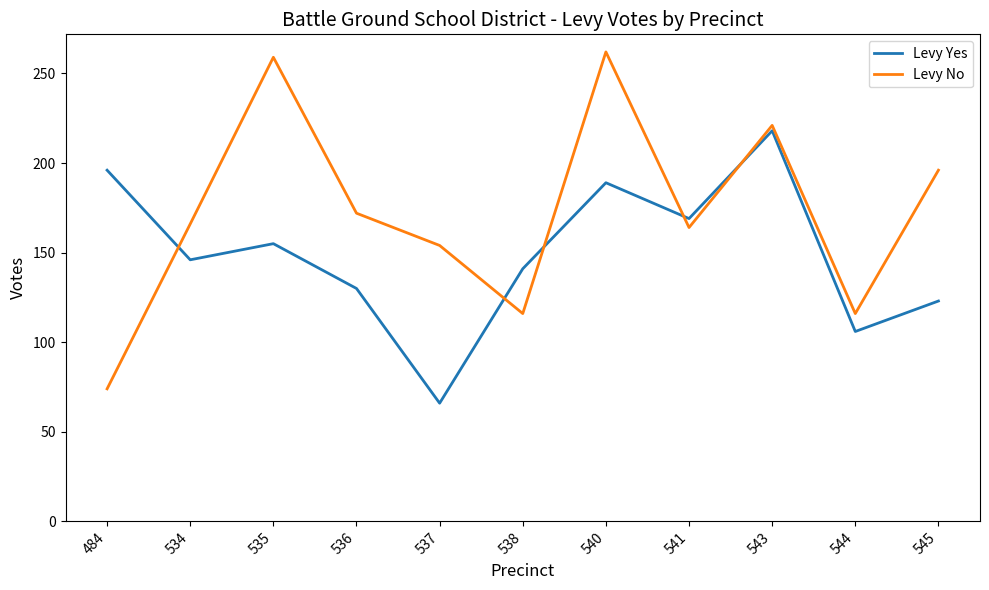

Which series changed the most between 534 and 544?

Levy No